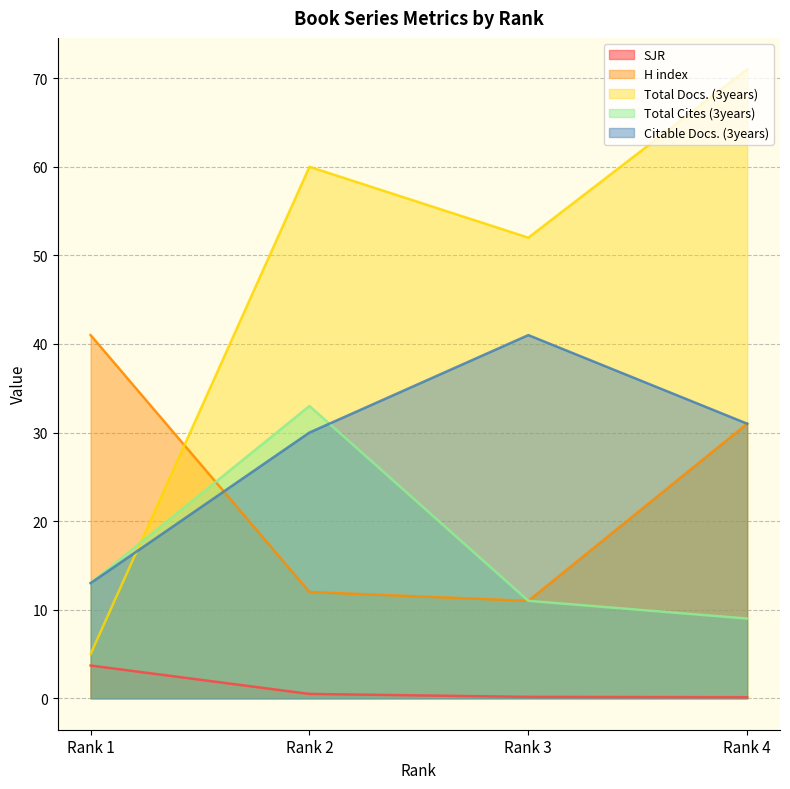

What is the sum of all Total Docs. (3years) values?

188.0